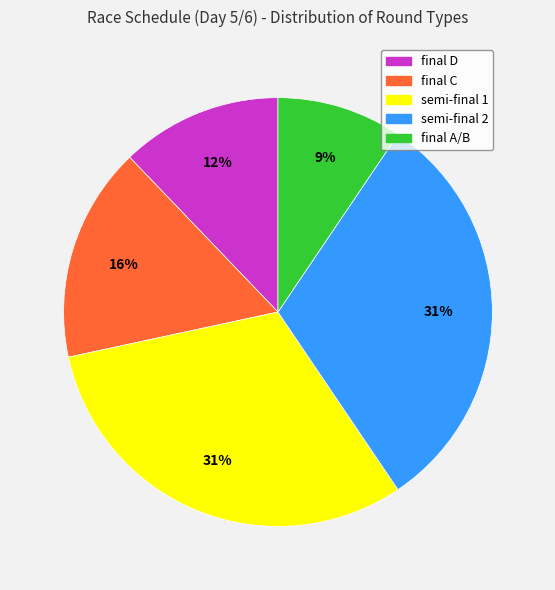

Does any single category account for the majority?

No